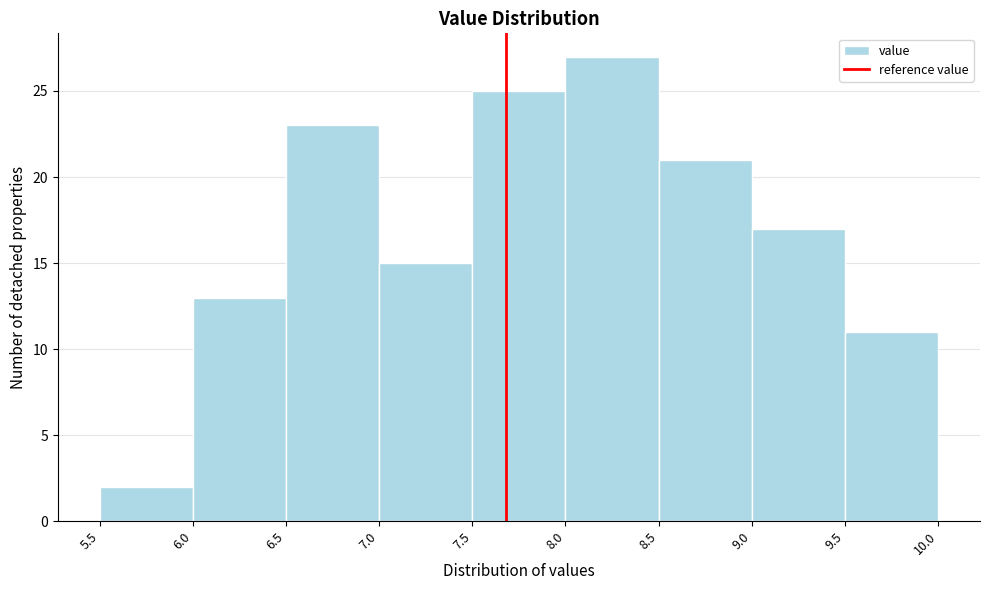

Reading left to right, transcribe this chart: for each bar, give the range it covers on the x-axis and its height. The values are not printed on the chart, so give them approximately, as read against the axis.

5.5 to 6.0: 2
6.0 to 6.5: 13
6.5 to 7.0: 23
7.0 to 7.5: 15
7.5 to 8.0: 25
8.0 to 8.5: 27
8.5 to 9.0: 21
9.0 to 9.5: 17
9.5 to 10.0: 11